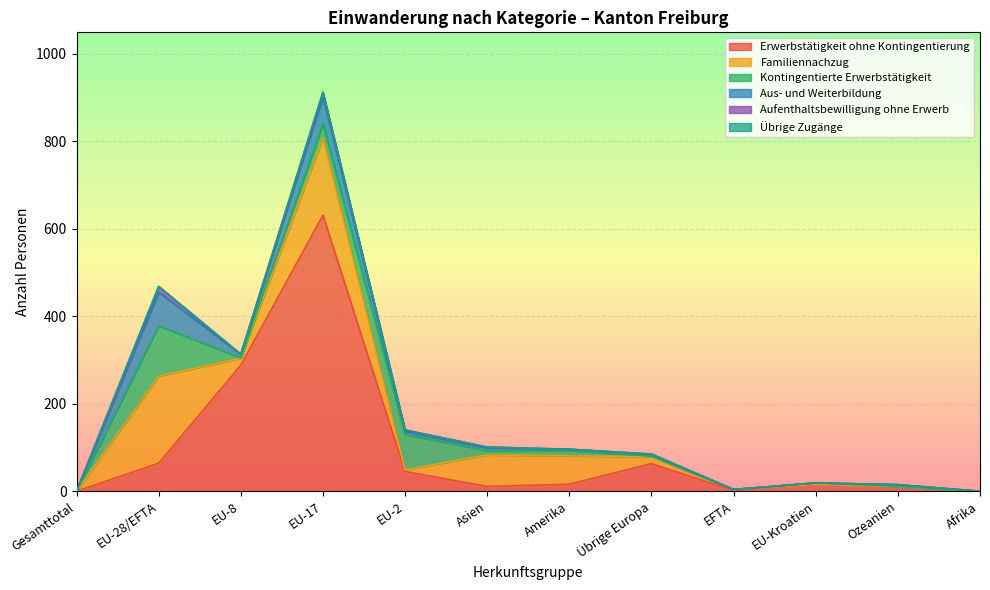

Which series has the widest spread of values?

Erwerbstätigkeit ohne Kontingentierung